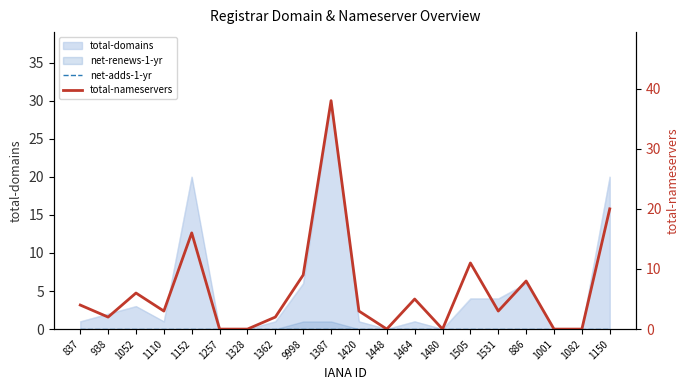

Which series has the largest total across all categories?

total-nameservers